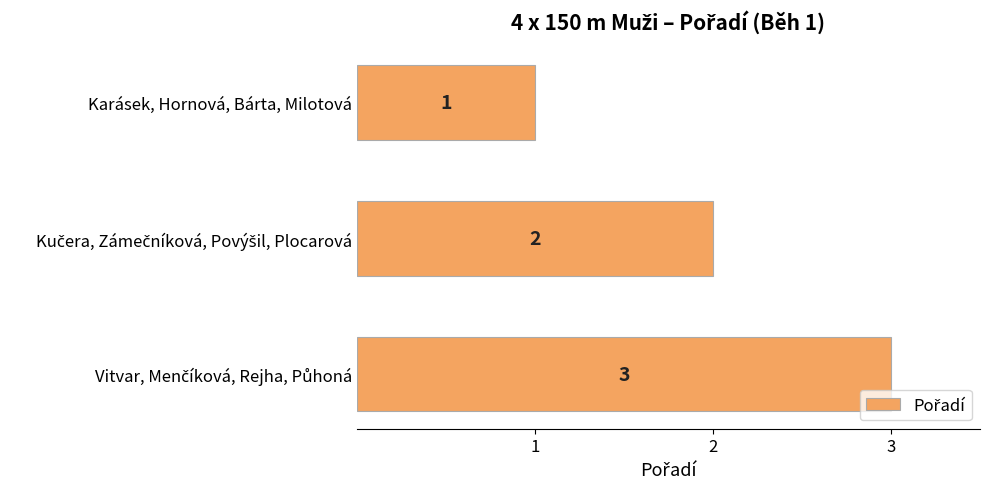

What position from the top is Karásek, Hornová, Bárta, Milotová?

1